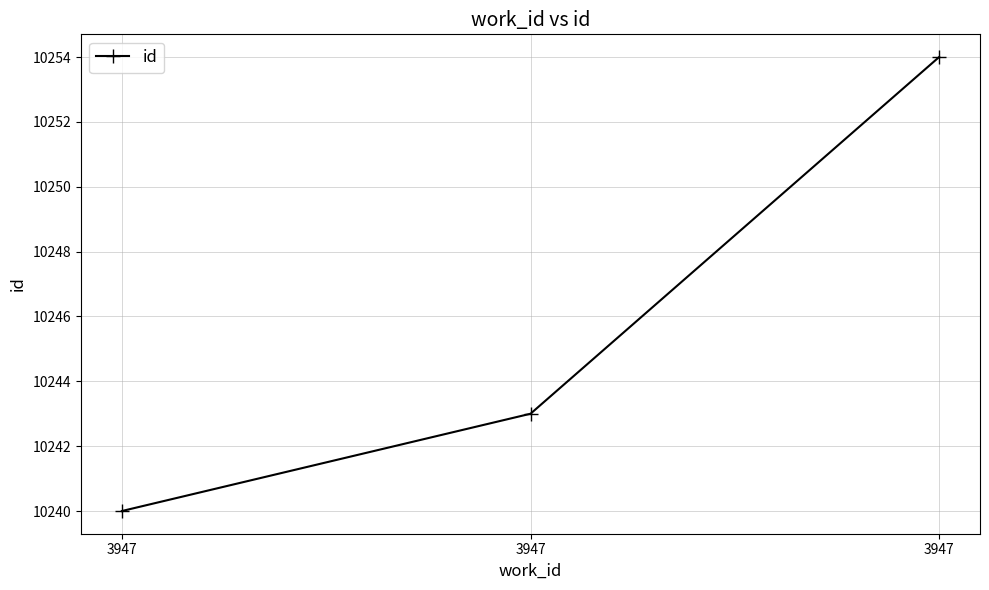

Reading right to left, list all the values displayed in this chart.

3947=10254	3947=10243	3947=10240